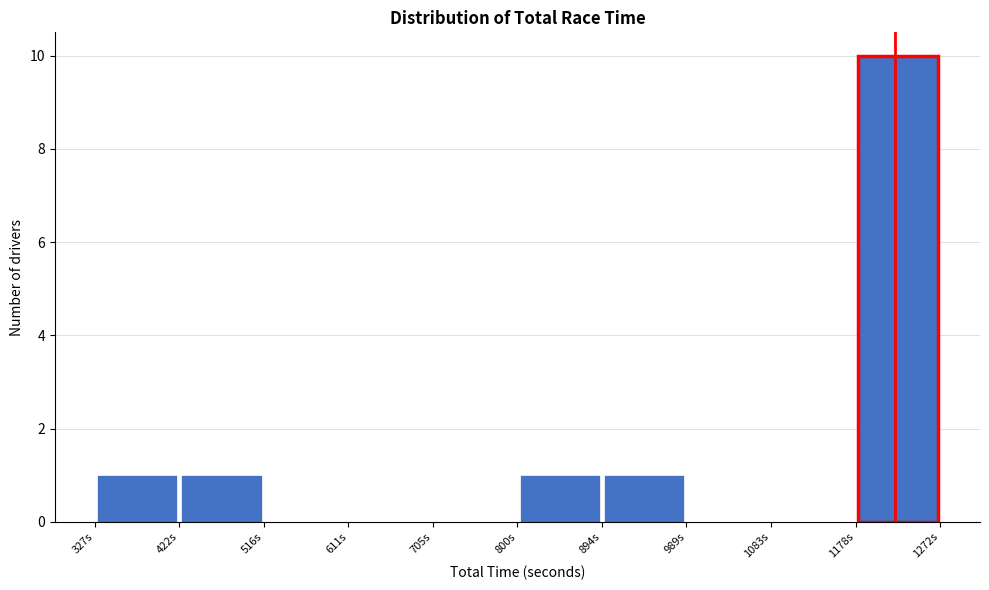

What is the height of the bar covering 800 to 890 on the x-axis? Neither the bar edges nor the heights are printed on the chart, so give them approximately, as read against the axes.

1